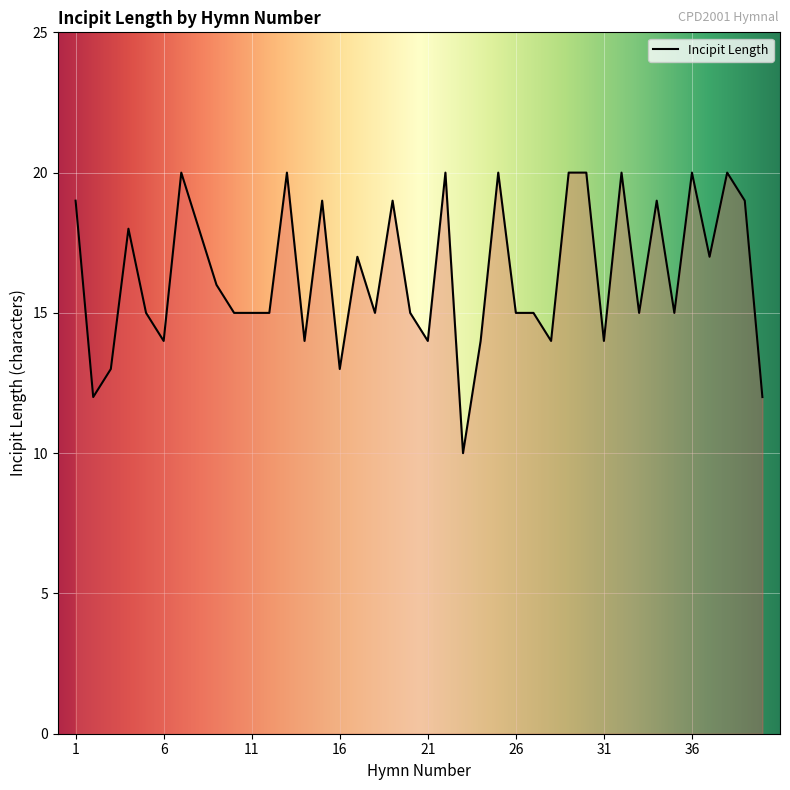

What is the difference between the maximum and minimum values?

10